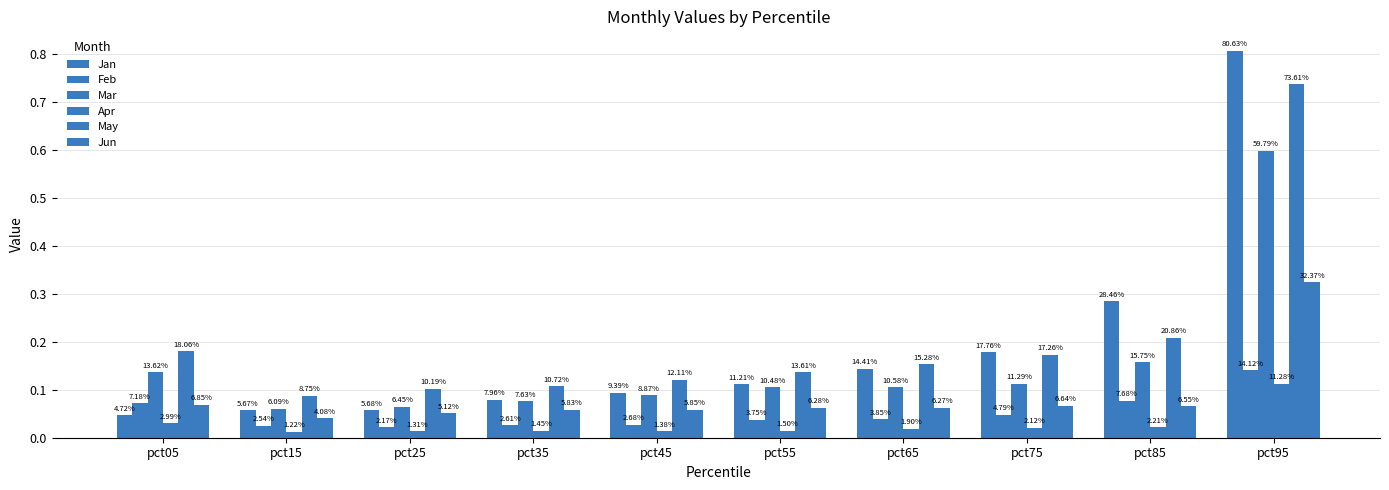

How many groups of bars are there?

10